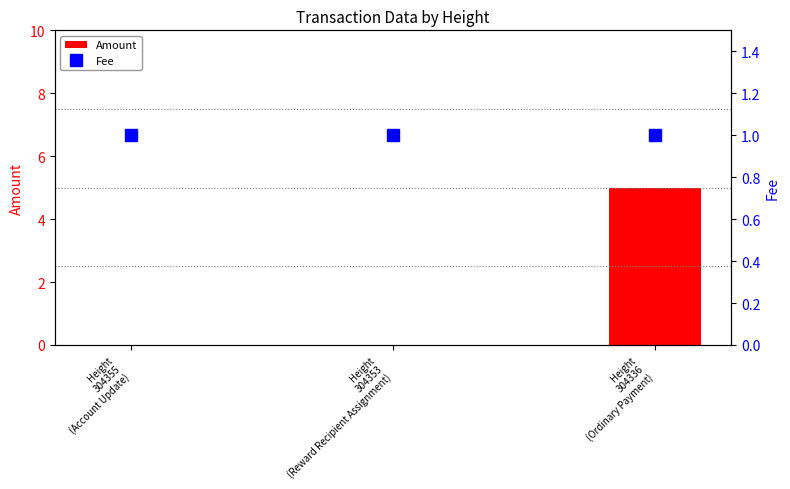

The Fee series shows 1 at Height
304336
(Ordinary Payment). True or false?

True